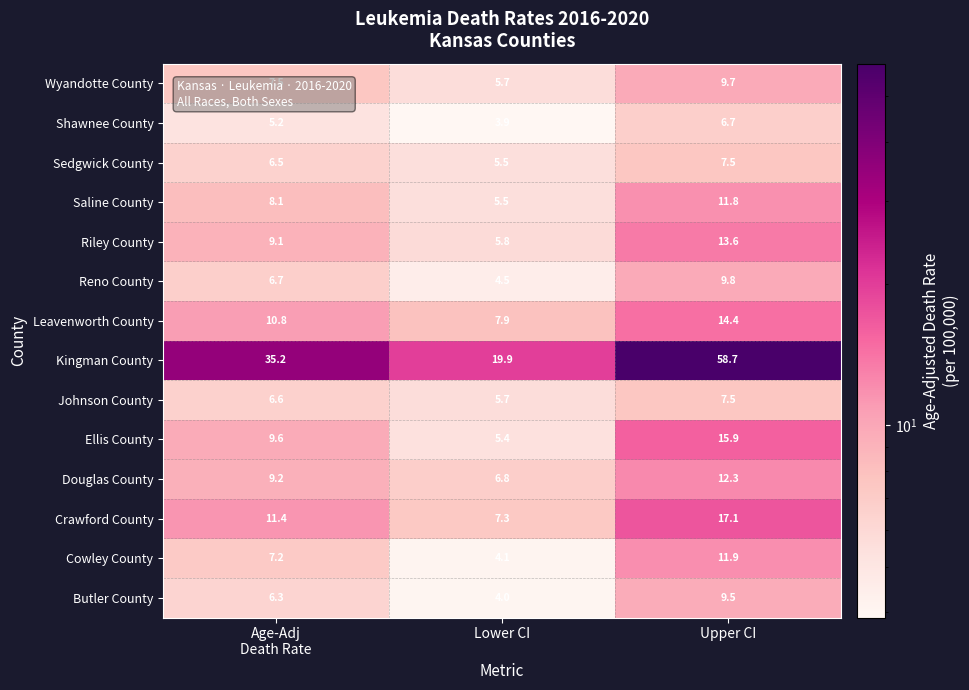

At Age-Adj
Death Rate, list the series in order from largest to smallest.

Kingman County, Crawford County, Leavenworth County, Ellis County, Douglas County, Riley County, Saline County, Wyandotte County, Cowley County, Reno County, Johnson County, Sedgwick County, Butler County, Shawnee County